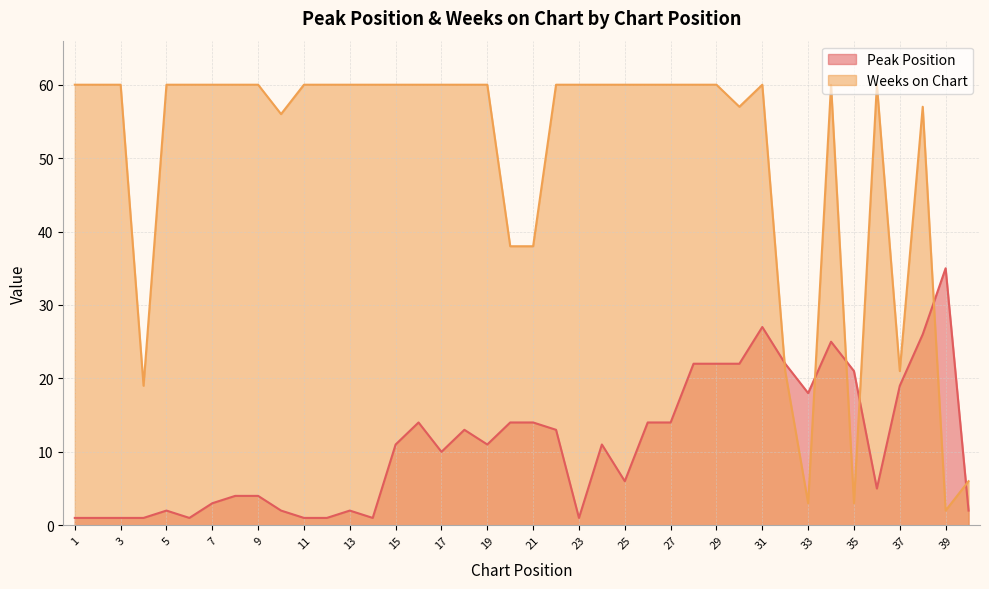

Which category has the highest value in the Weeks on Chart series?

1